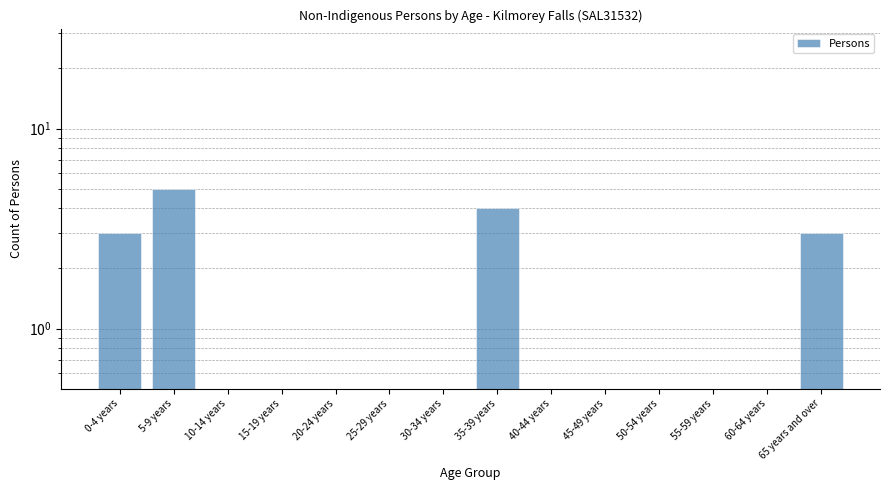

Which category has the lowest value across all series?

10-14 years